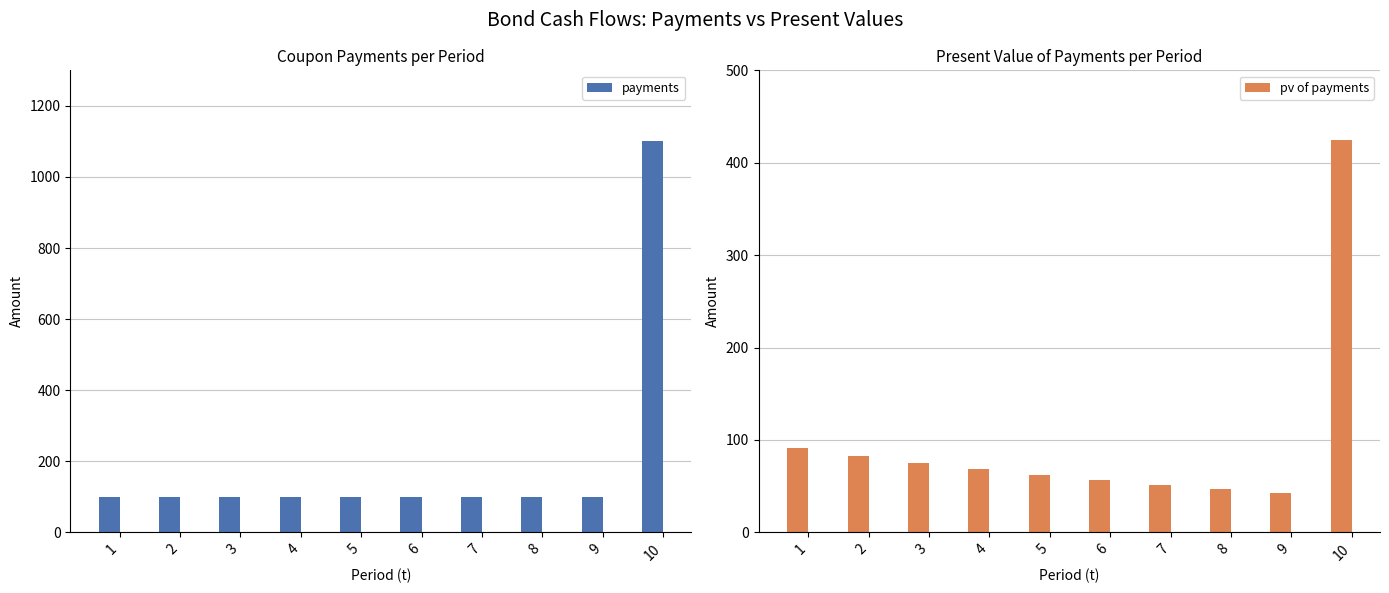

How many bars are there in total?

20